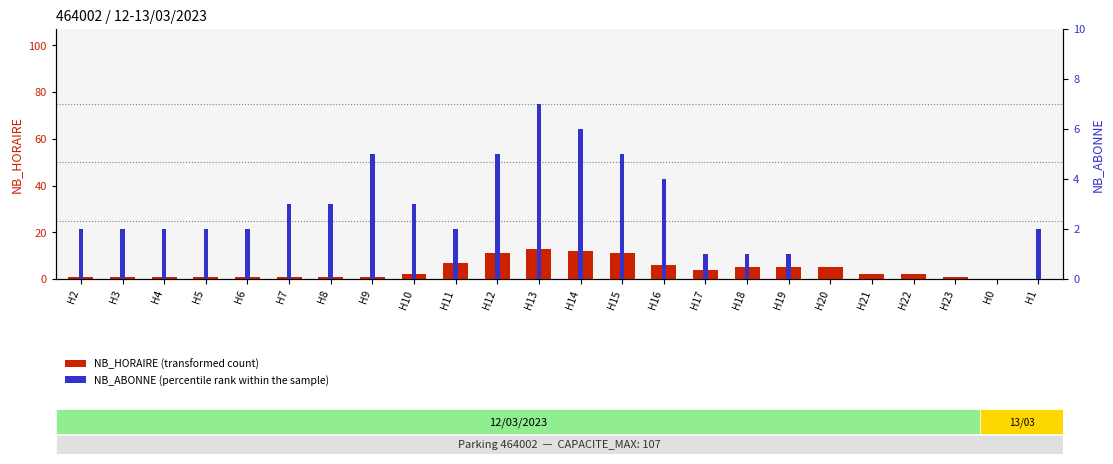

What is the greatest value displayed?

13